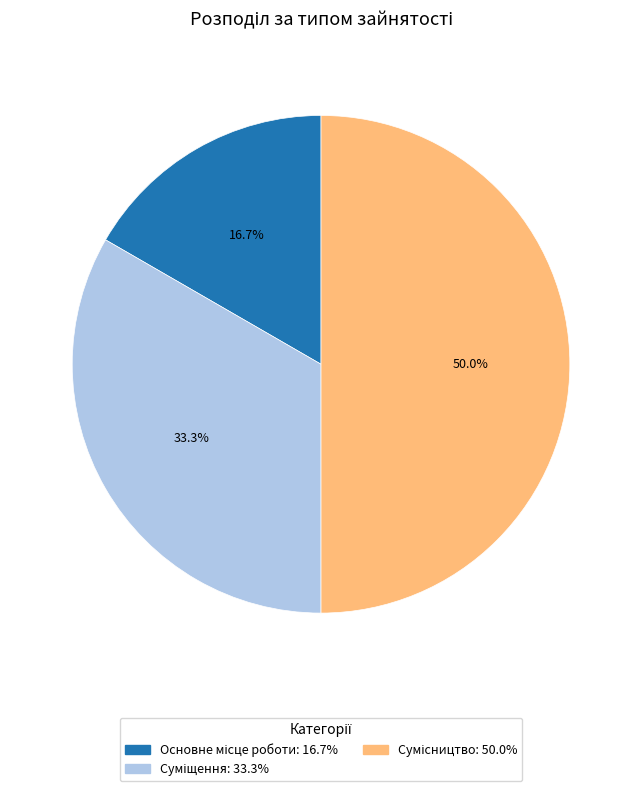

Count the number of slices in the pie.

3